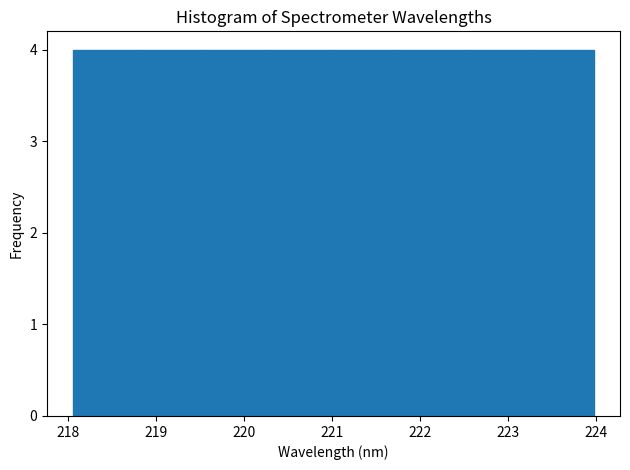

Reading left to right, list every bar in this chart as the range it spans on the x-axis followed by its height. Neither the bar edges nor the heights are printed on the chart, so give them approximately, as read against the axes.

218.1 to 218.8: 4
218.8 to 219.5: 4
219.5 to 220.3: 4
220.3 to 221.0: 4
221.0 to 221.8: 4
221.8 to 222.5: 4
222.5 to 223.2: 4
223.2 to 224.0: 4